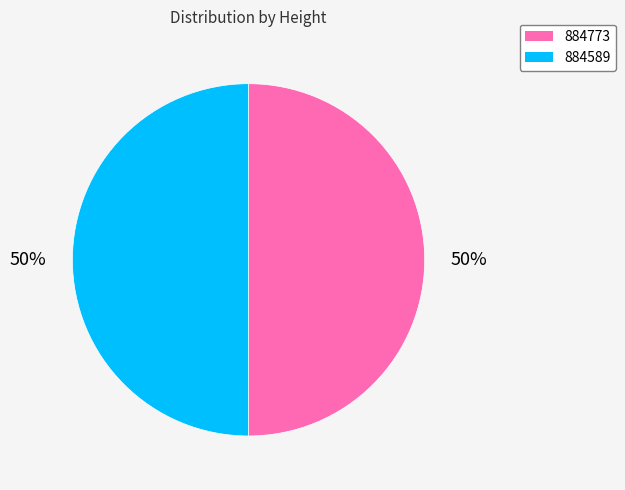

True or false: 884773 accounts for 63% of the total.

False